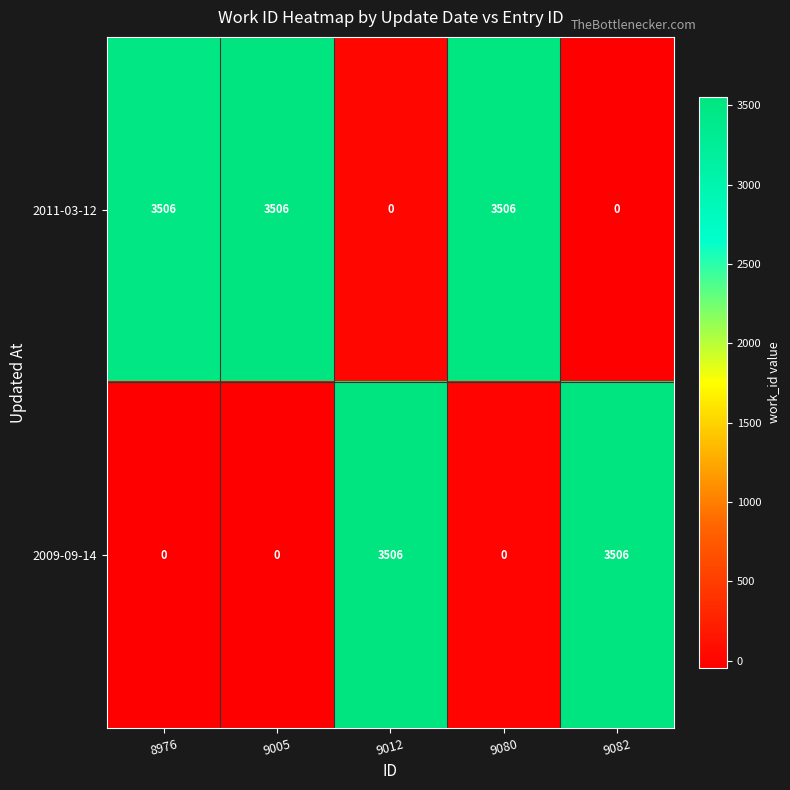

Reading right to left, transcribe all the data shown in this chart.

2011-03-12: 9082=0	9080=3506	9012=0	9005=3506	8976=3506
2009-09-14: 9082=3506	9080=0	9012=3506	9005=0	8976=0